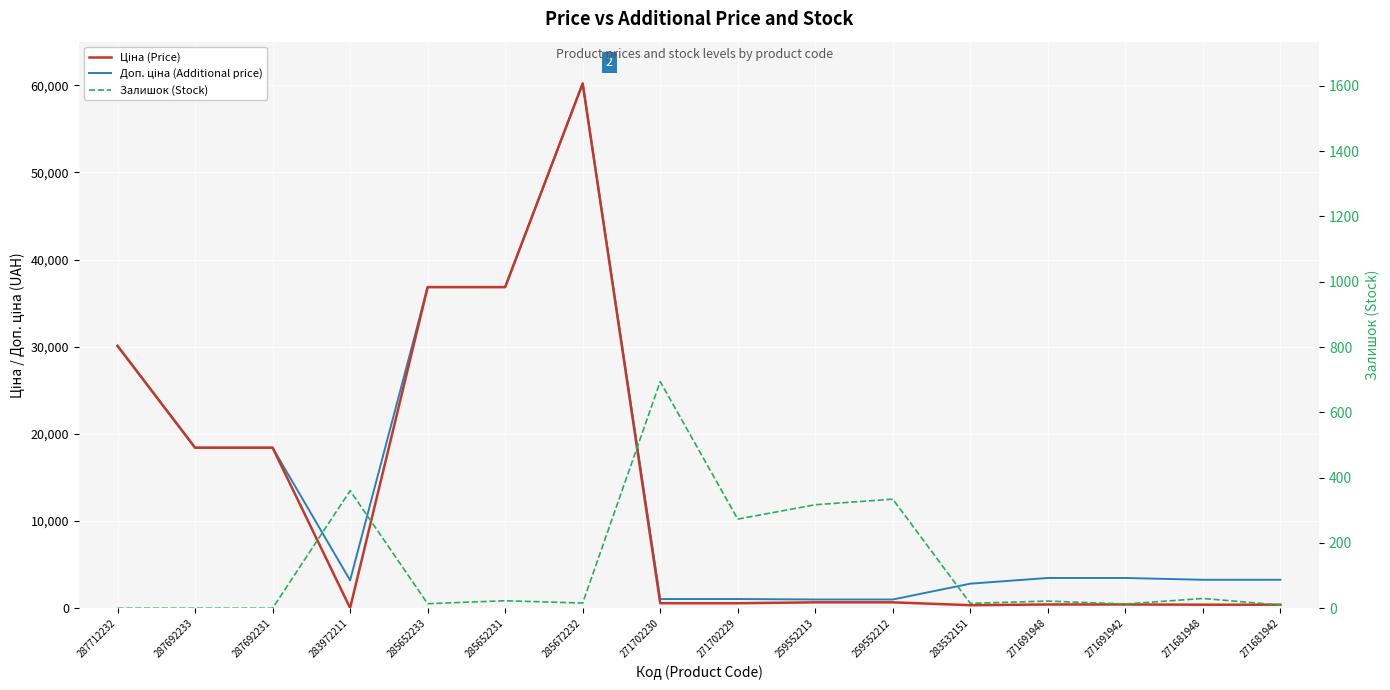

How many lines are shown in the chart?

3